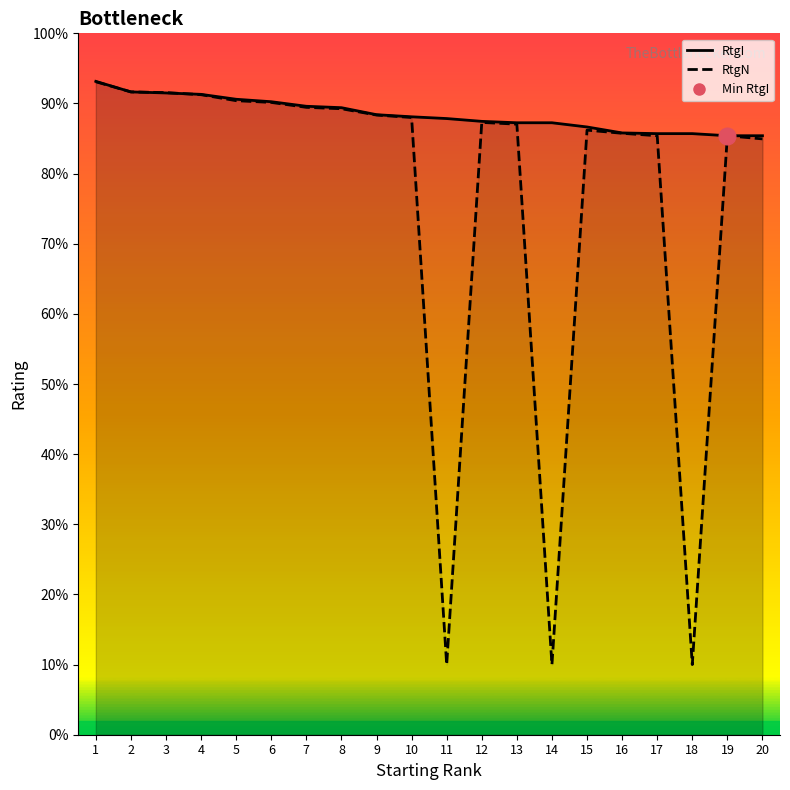

How many intersections are there between RtgI and RtgN?

1